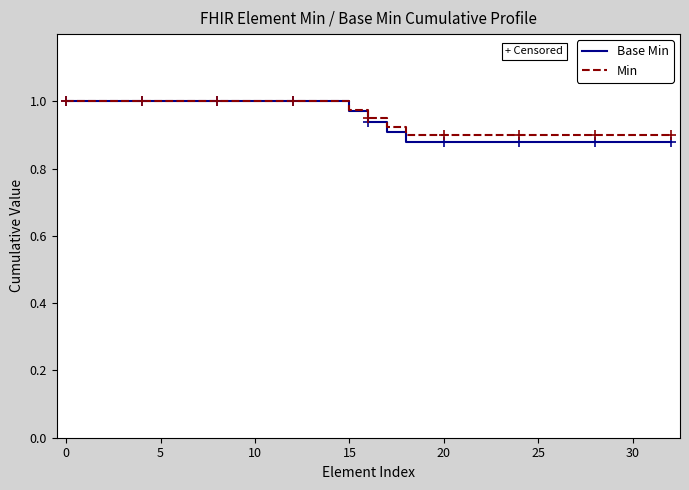

Does the chart have visible grid lines?

No